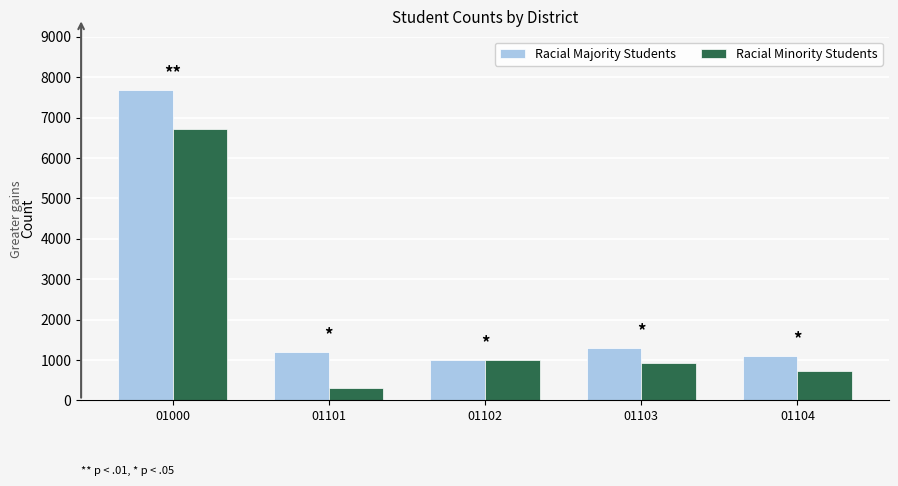

At which label does Racial Majority Students first exceed 1192?

01000